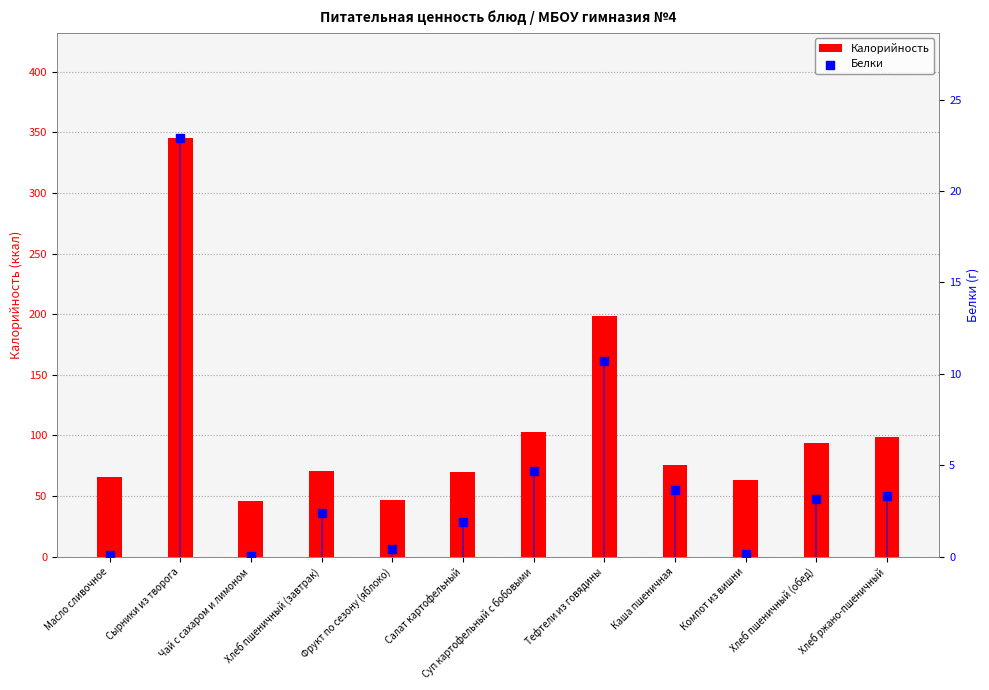

Which series contains the lowest Y value?

Белки